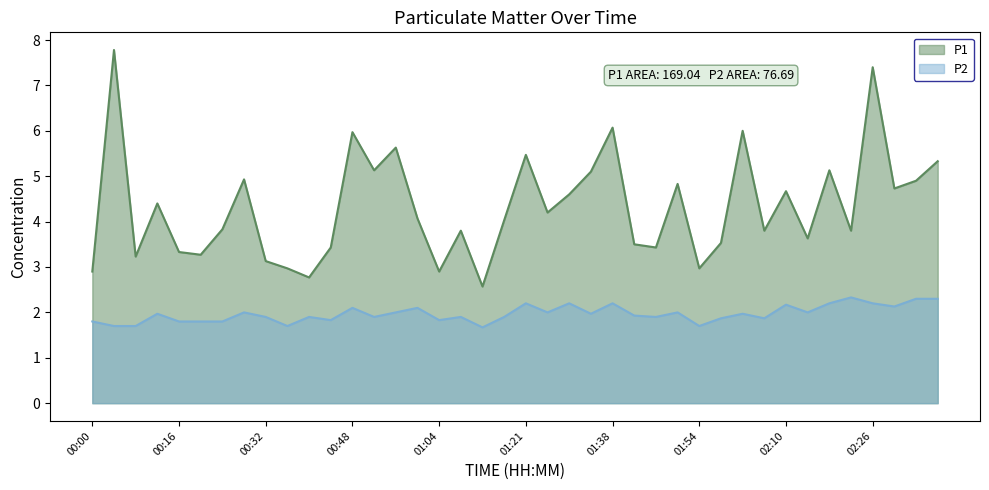

Rank the series at 00:16 from lowest to highest value.

P2, P1